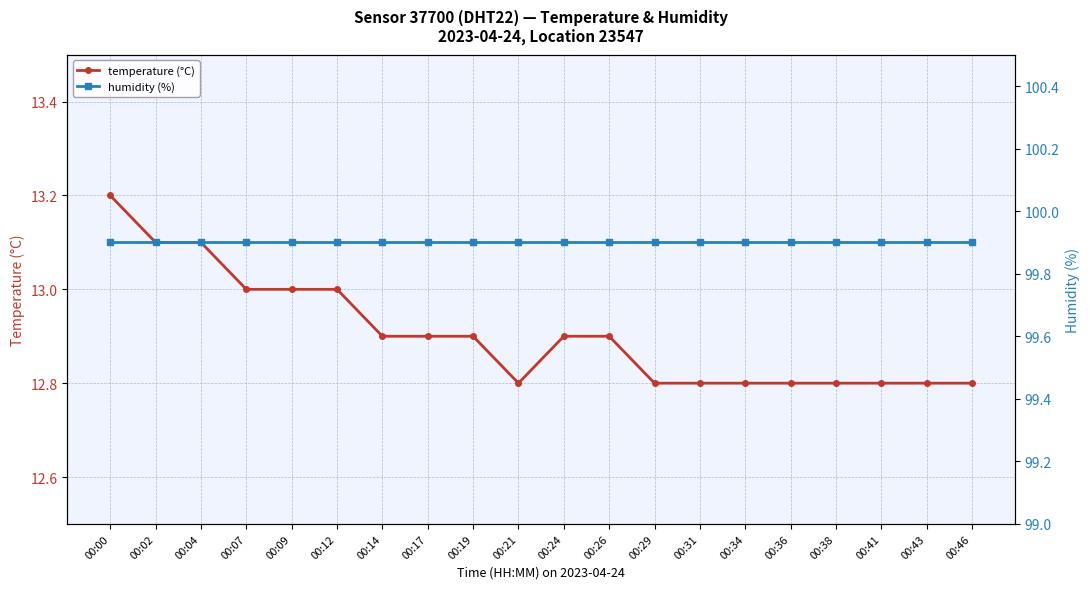

What is the difference between the maximum and second lowest values in the temperature (°C) series?

0.4